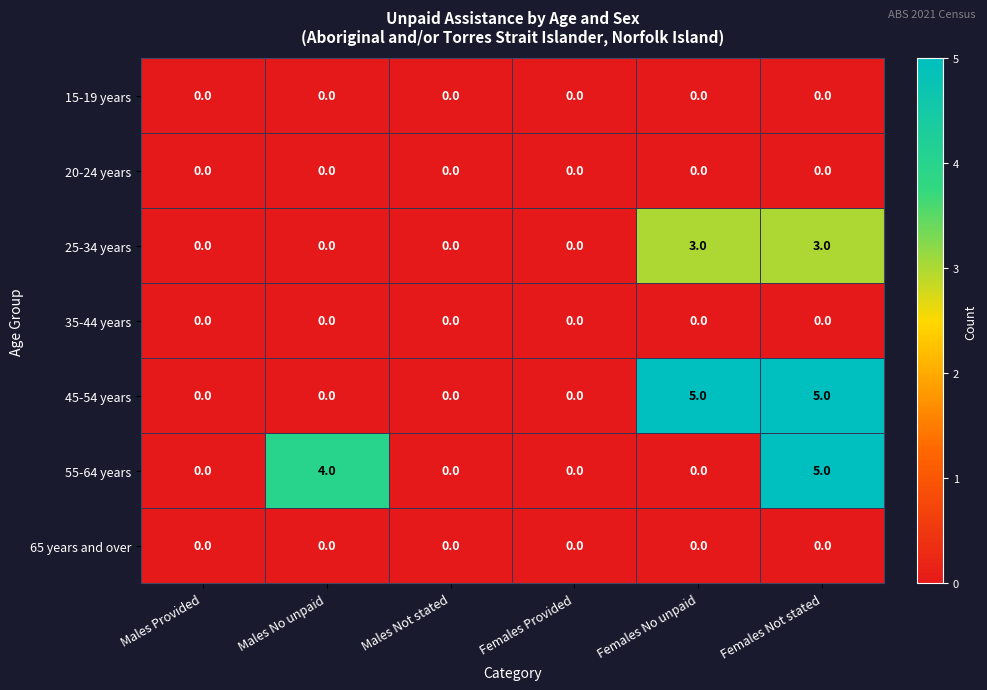

What is the difference between the maximum and minimum values in the 55-64 years series?

5